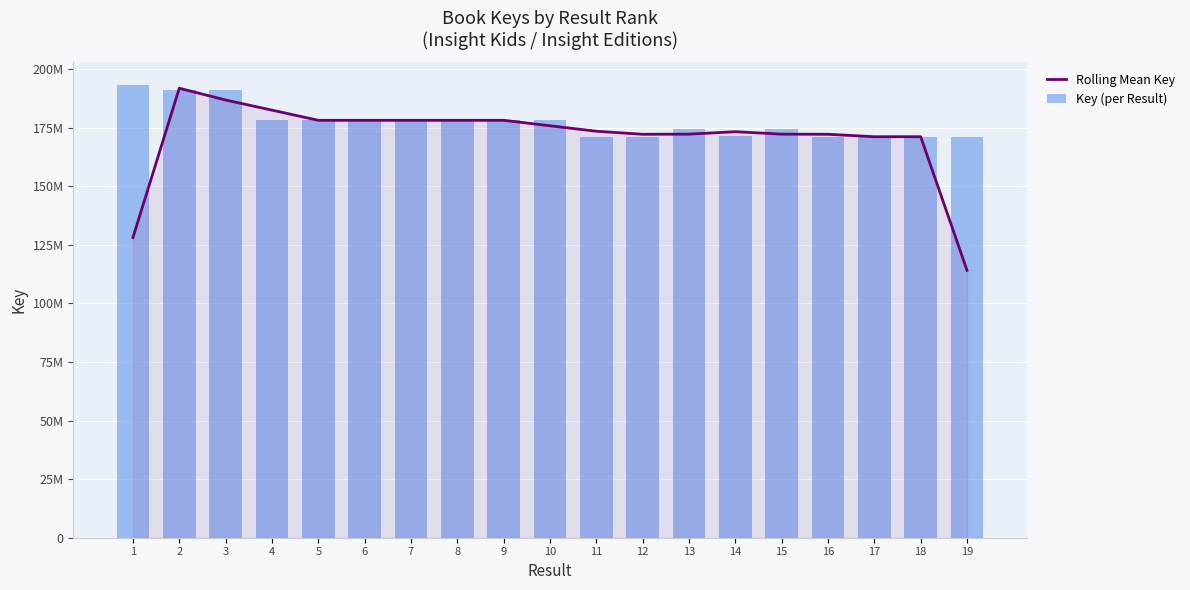

True or false: Key (per Result) has a value of 191116762.0 at 2.

True